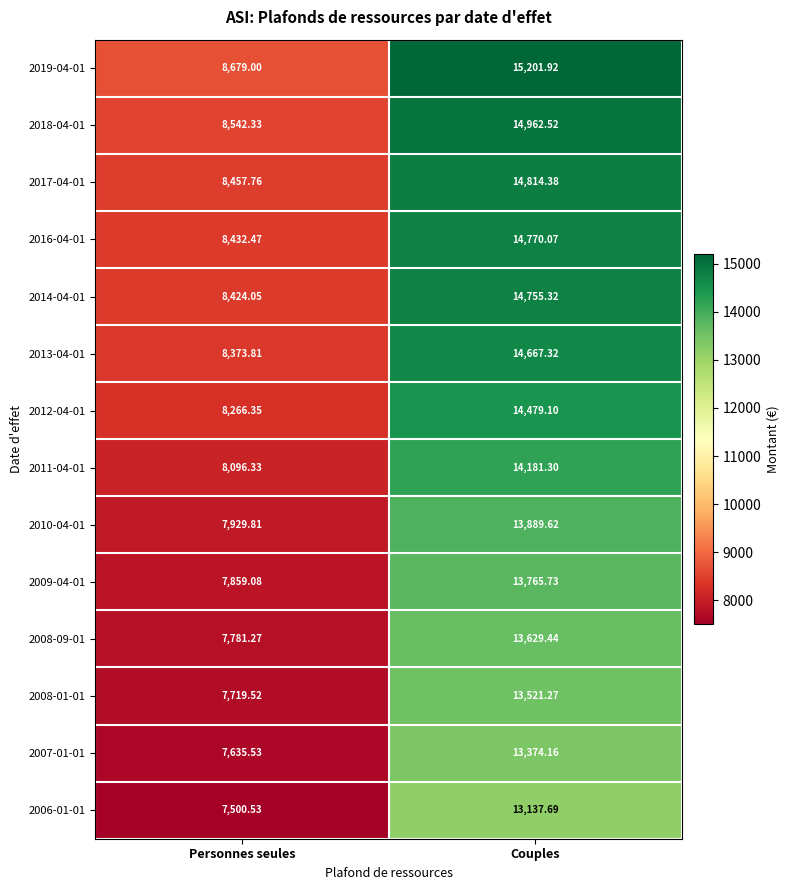

At which label is 2012-04-01 closest to 11372?

Personnes seules